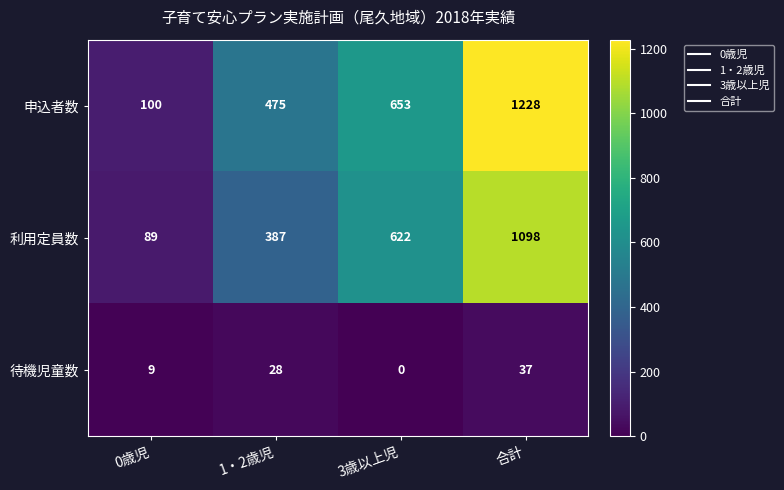

What is the lowest value of the 利用定員数 series?

89